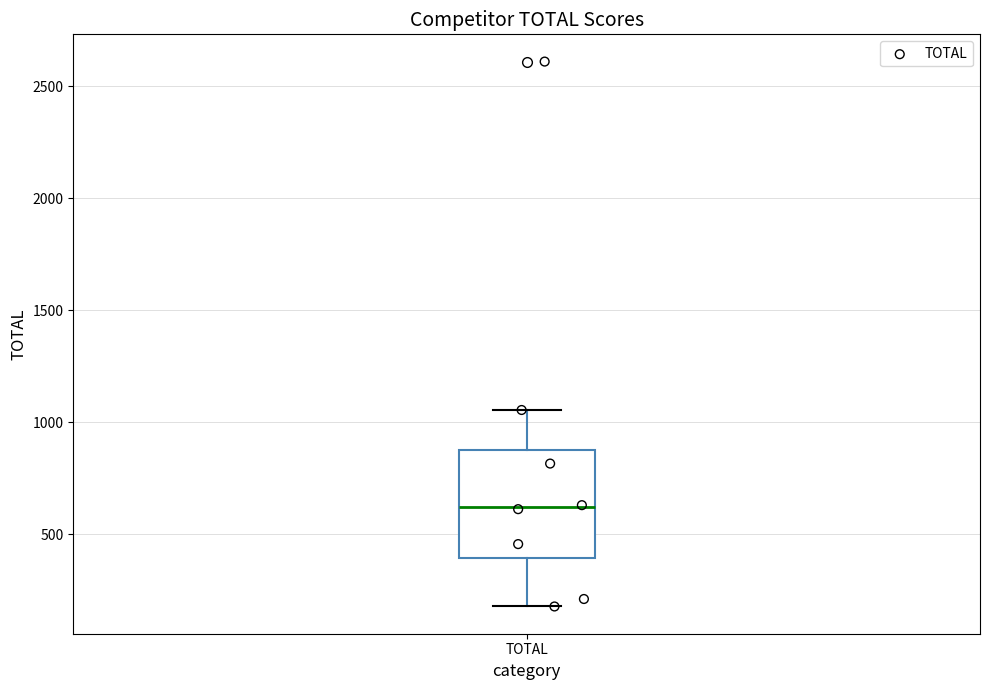

Where is the upper edge of the box for TOTAL on the y-axis? The values are not printed on the chart, so give them approximately, as read against the axis.

850